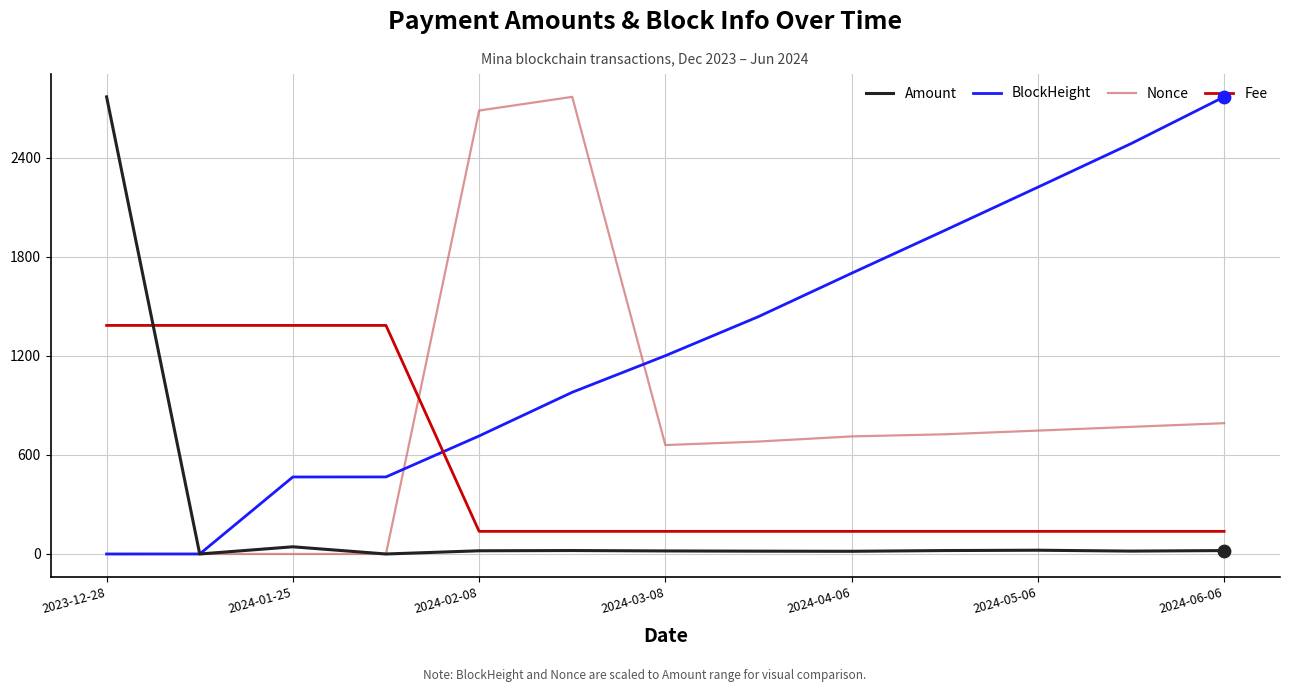

Which series has the largest total across all categories?

BlockHeight